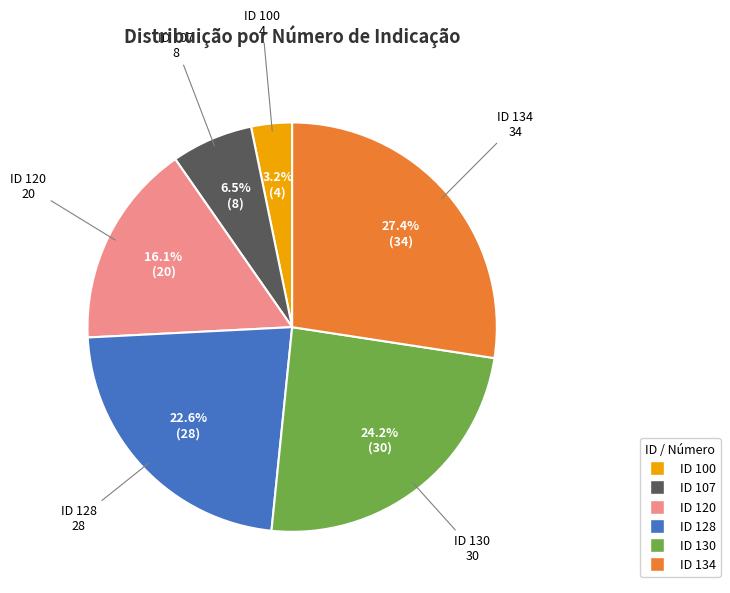

Is there a majority slice in this chart?

No